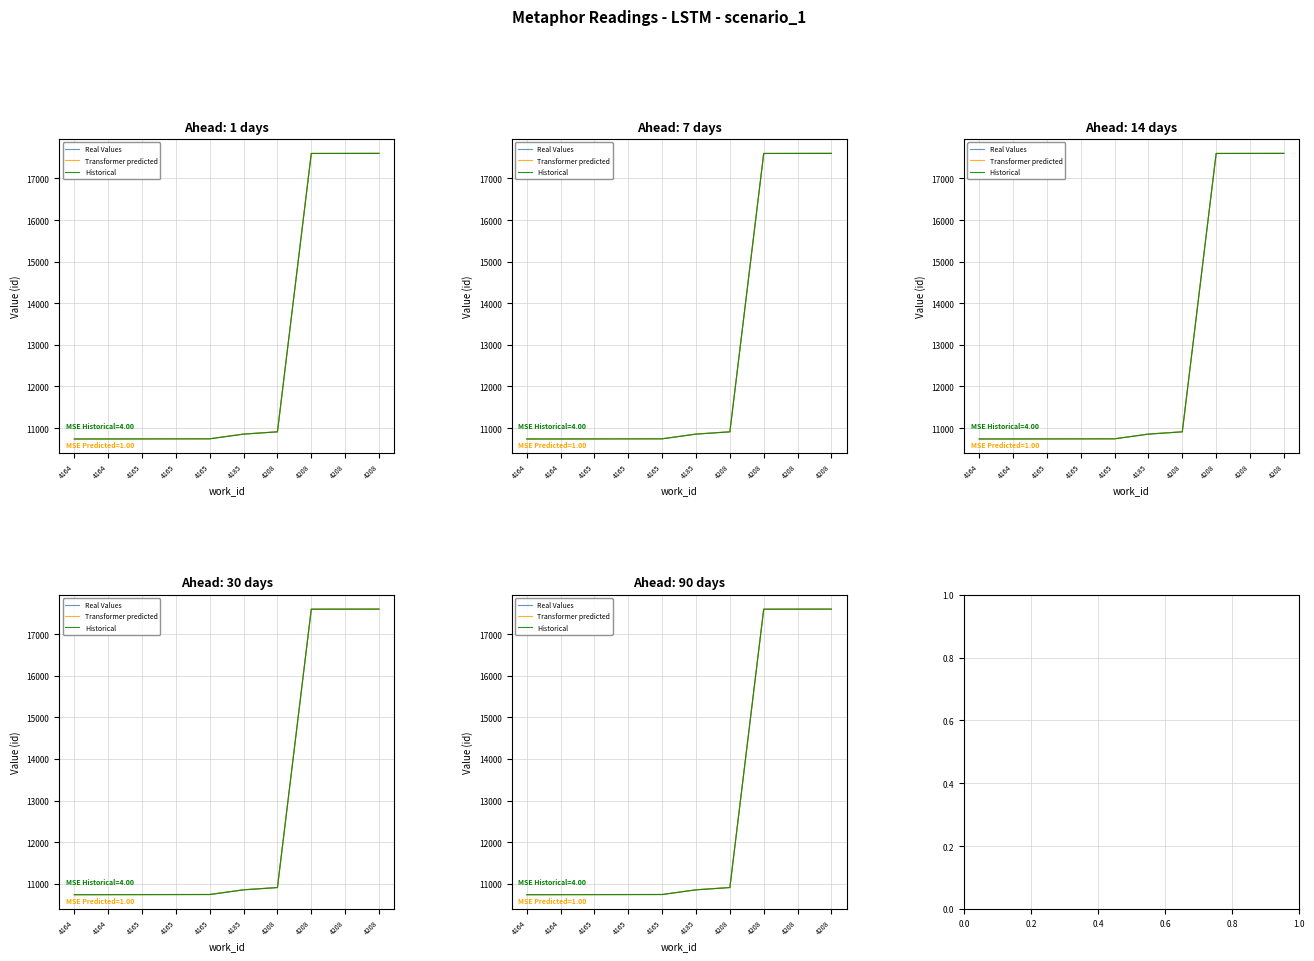

At which label does Transformer predicted reach its minimum?

4164